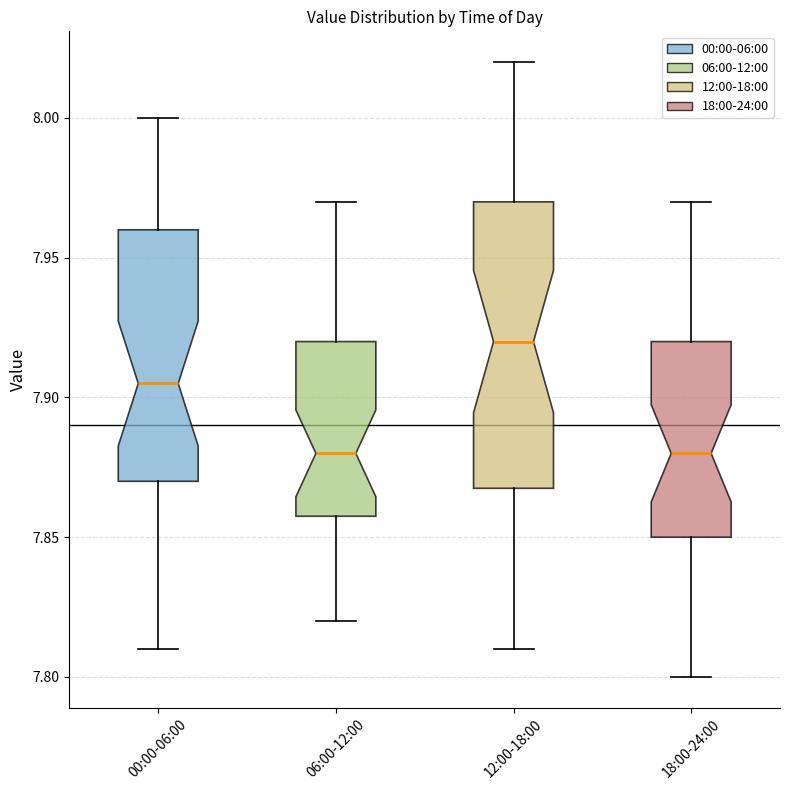

Where does the median line of the box for 18:00-24:00 sit on the y-axis? The values are not printed on the chart, so give them approximately, as read against the axis.

7.880